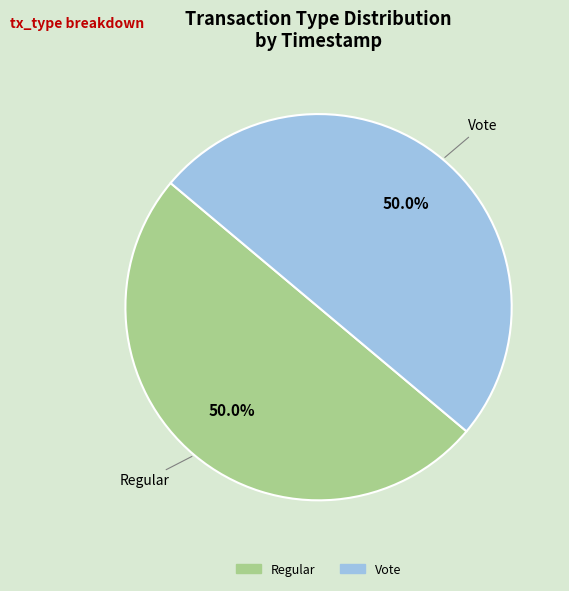

To the nearest percent, what percentage of the pie is Regular?

50%